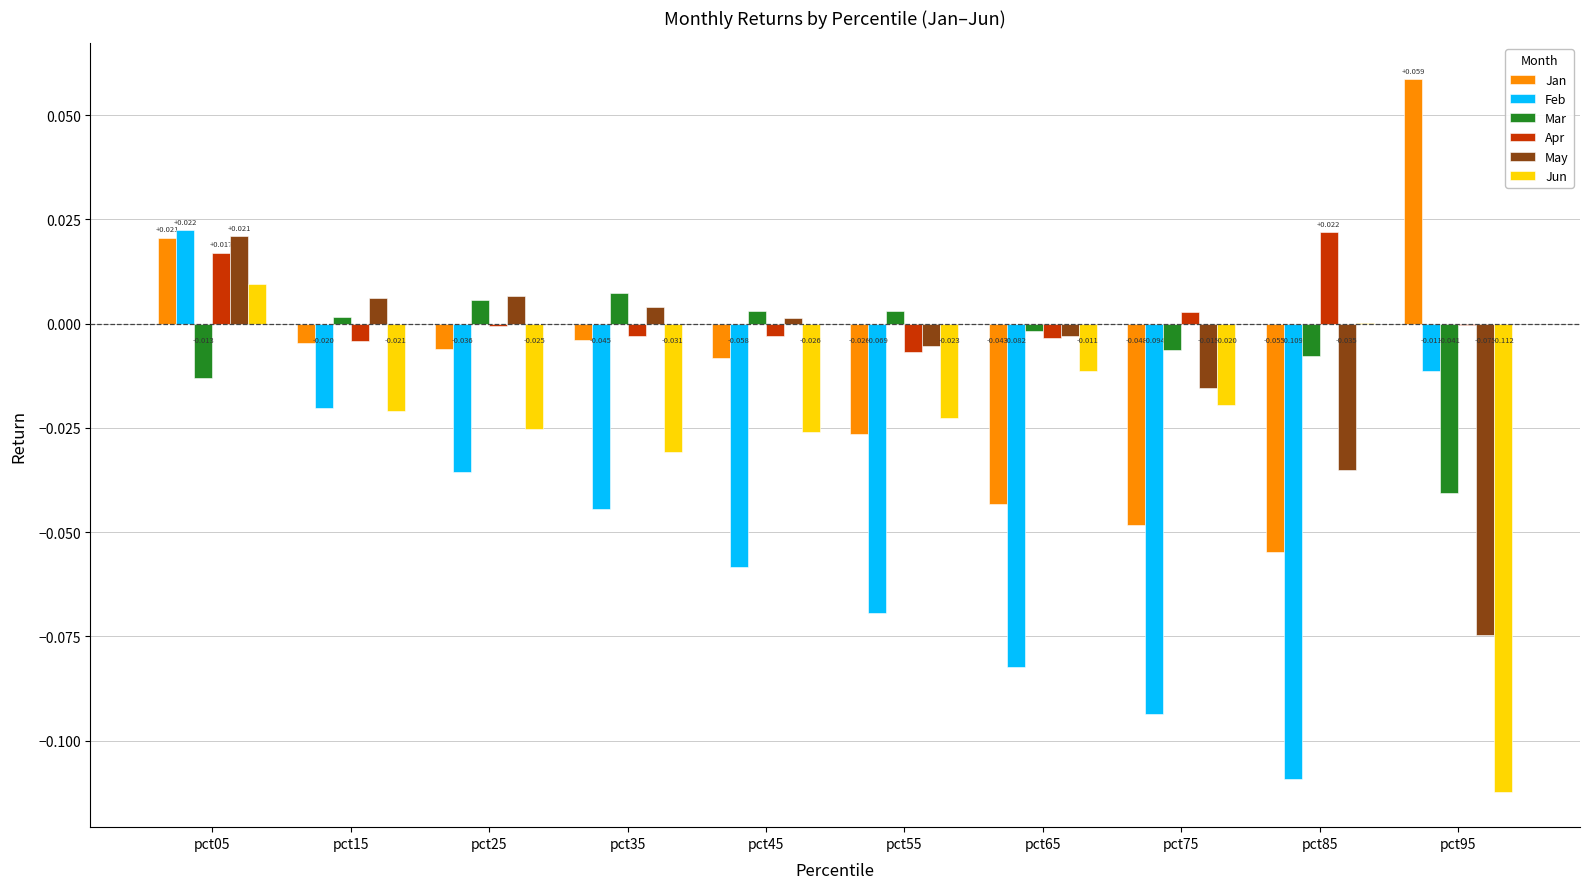

At which label does Mar first exceed 0?

pct15